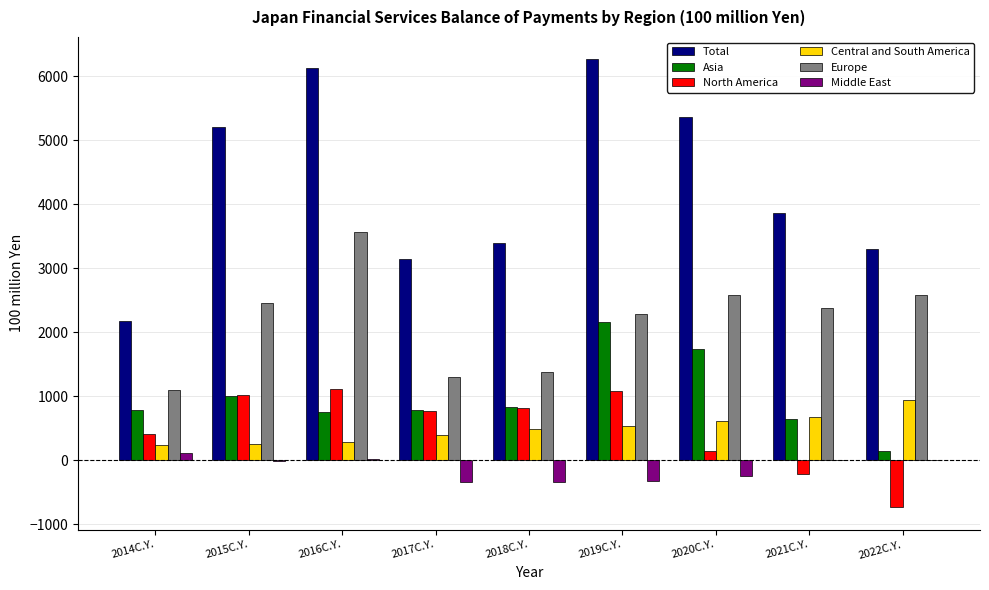

Is the value of Europe at 2022C.Y. greater than the value of Central and South America at 2014C.Y.?

Yes